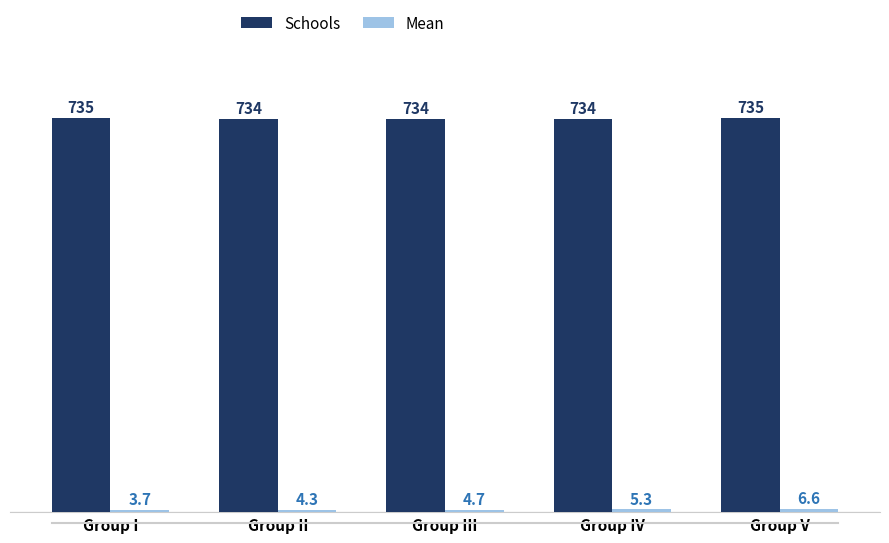

Count the Schools values in the range 734 to 735.

5